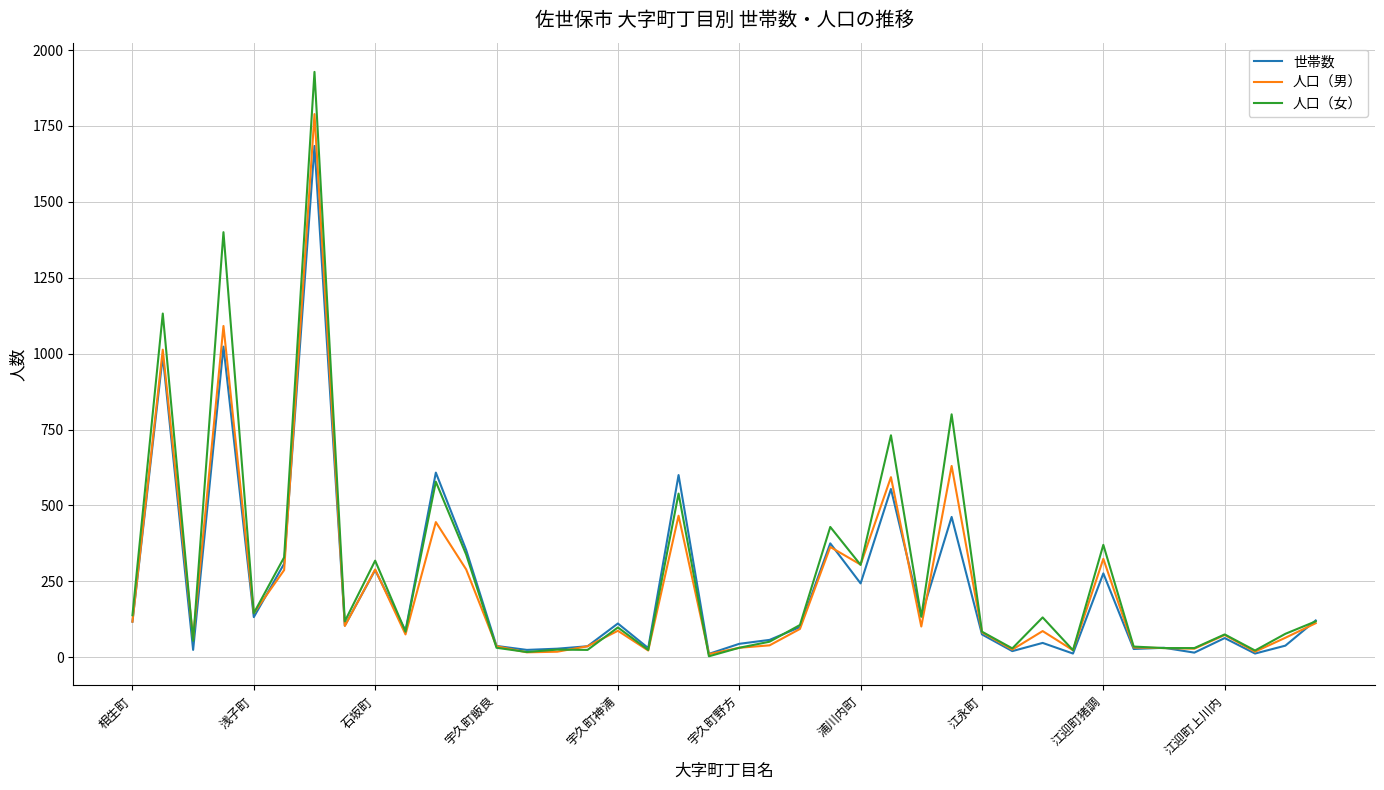

Rank the series by their maximum value, from highest to lowest.

人口（女）, 人口（男）, 世帯数